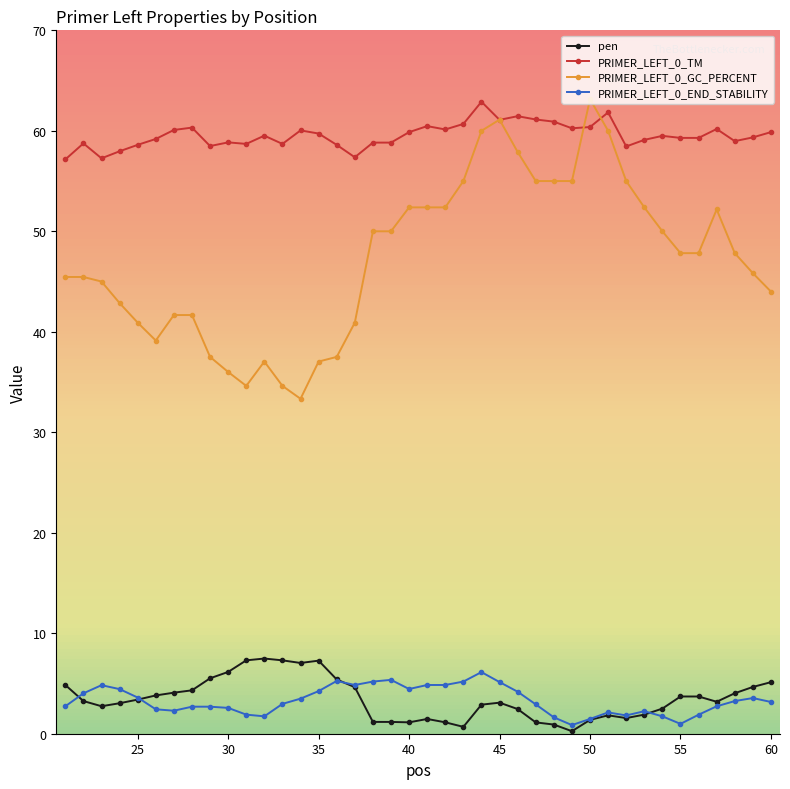

True or false: PRIMER_LEFT_0_END_STABILITY has more than 2 points higher than both neighbors.

True